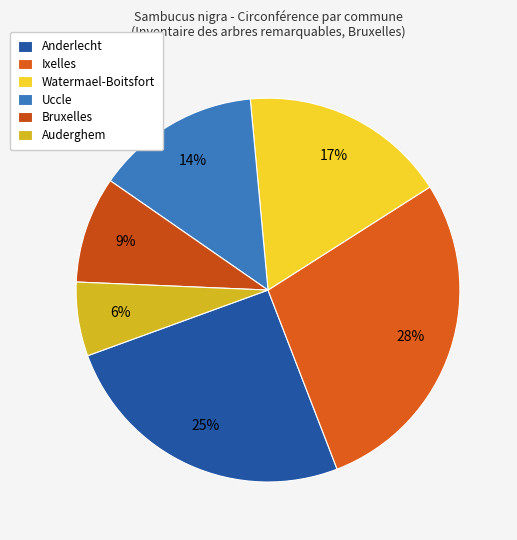

How many slices are in this pie chart?

6